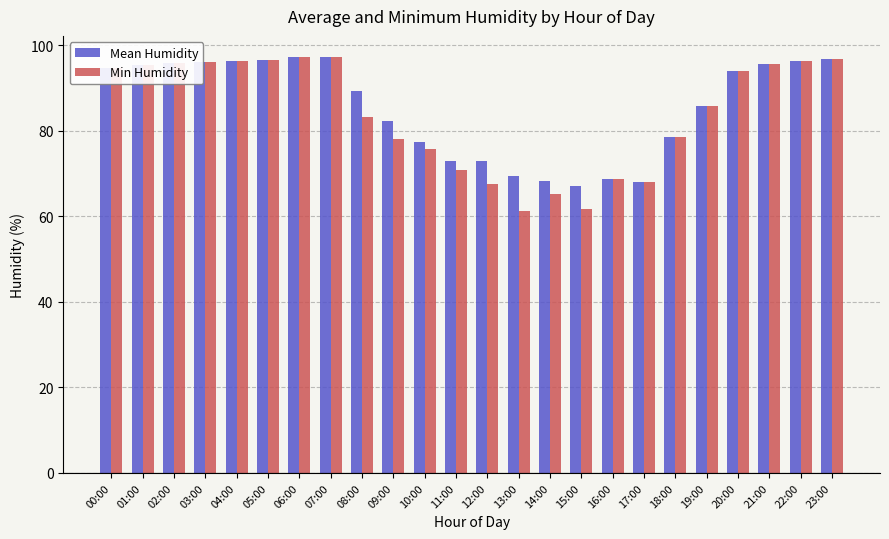

What is the difference between the maximum and minimum values in the Min Humidity series?

36.0